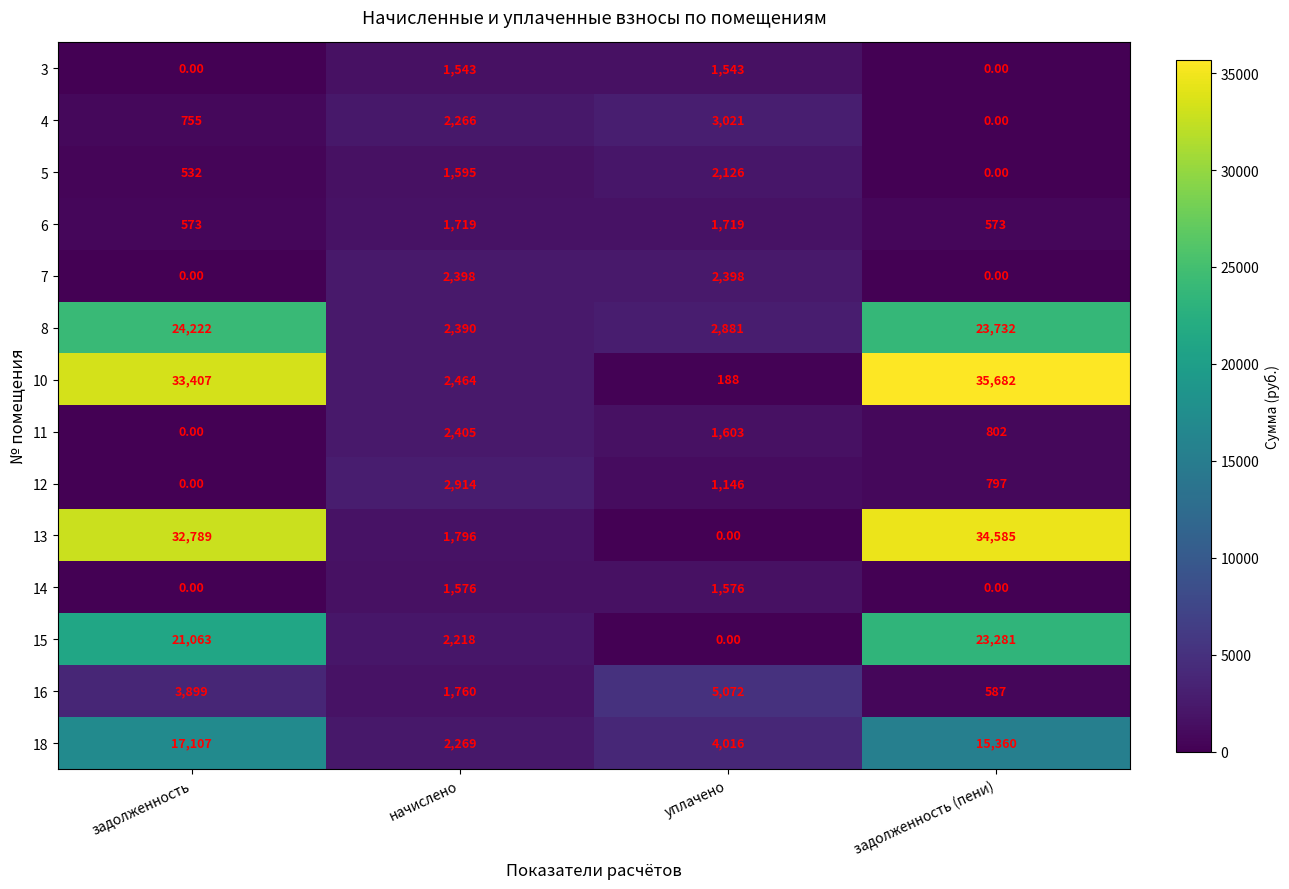

At which label is 15 closest to 11640?

начислено